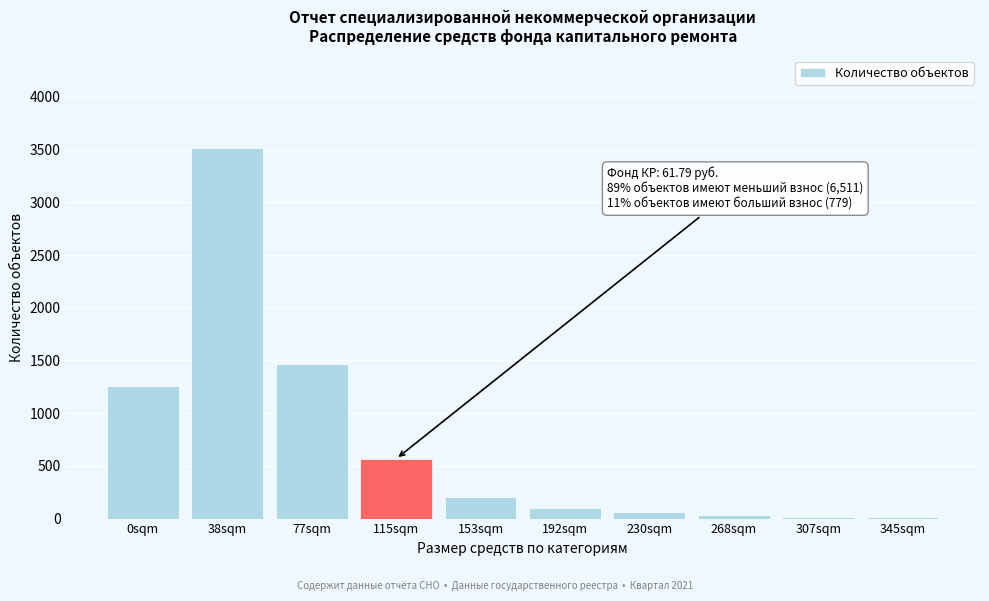

What is the sum of all values?

7227